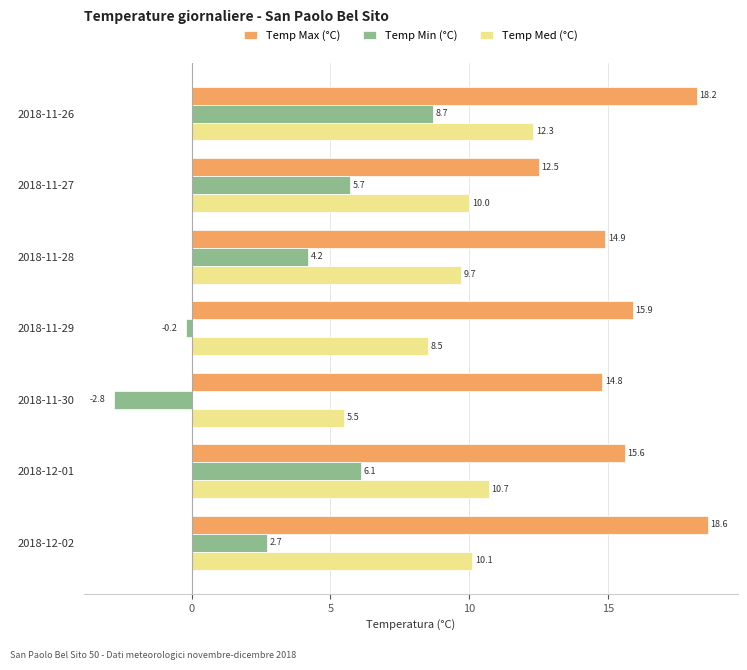

What is the spread (max minus min) of values at 2018-12-02?

15.9